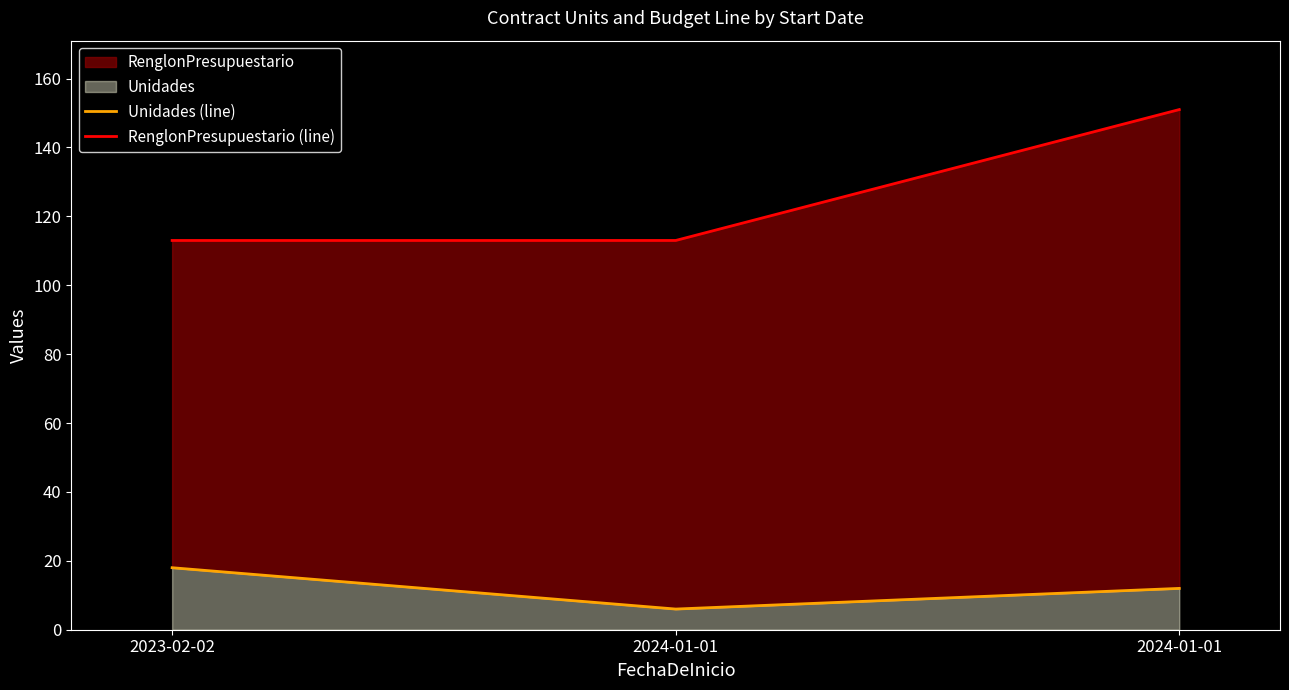

Reading left to right, what are all the values shown in this chart?

Unidades (line): 18	6	12
RenglonPresupuestario (line): 113	113	151